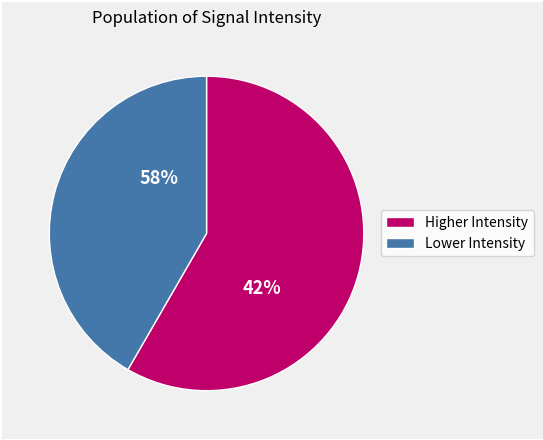

Does 10 represent more than half of the total?

No